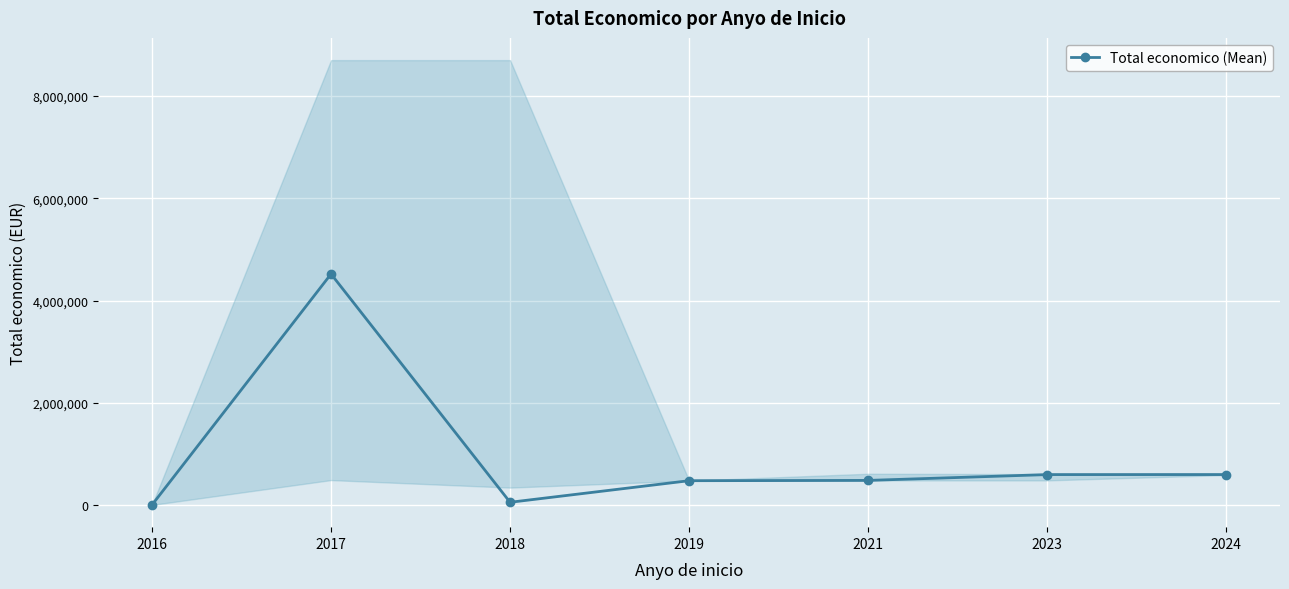

What is the value of the 5th point from the left?

485043